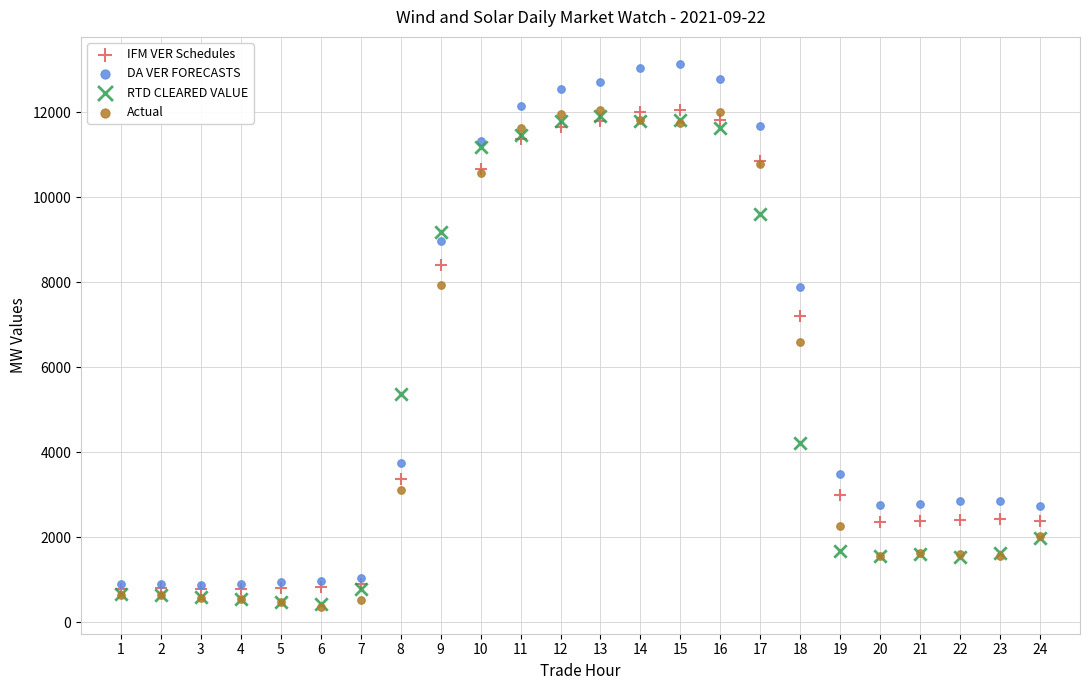

In the Actual series, what Y value is closest to 6207?

6601.8